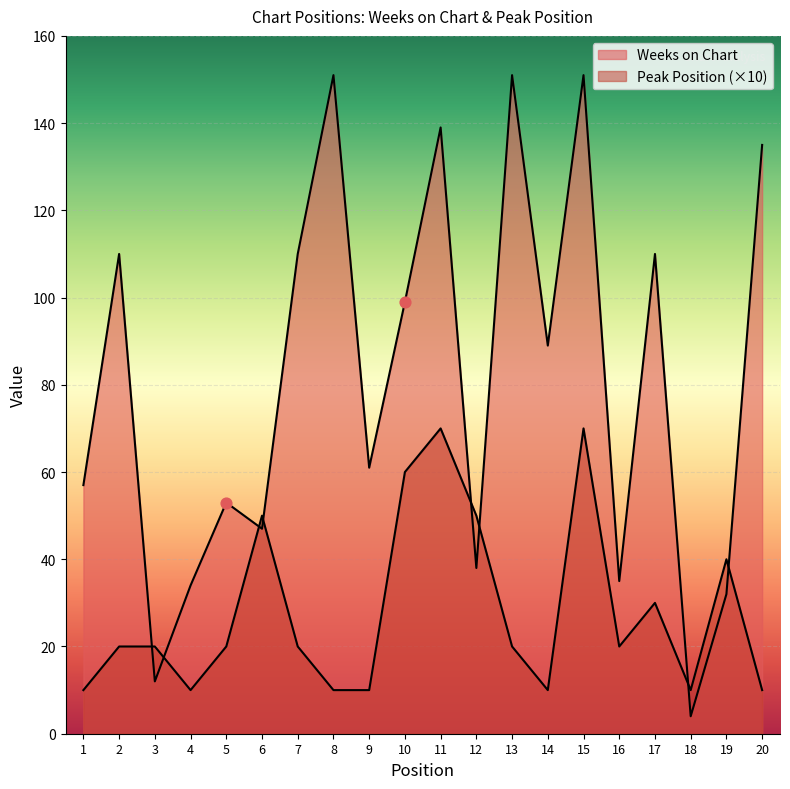

Which series reaches the maximum Y coordinate?

Weeks on Chart